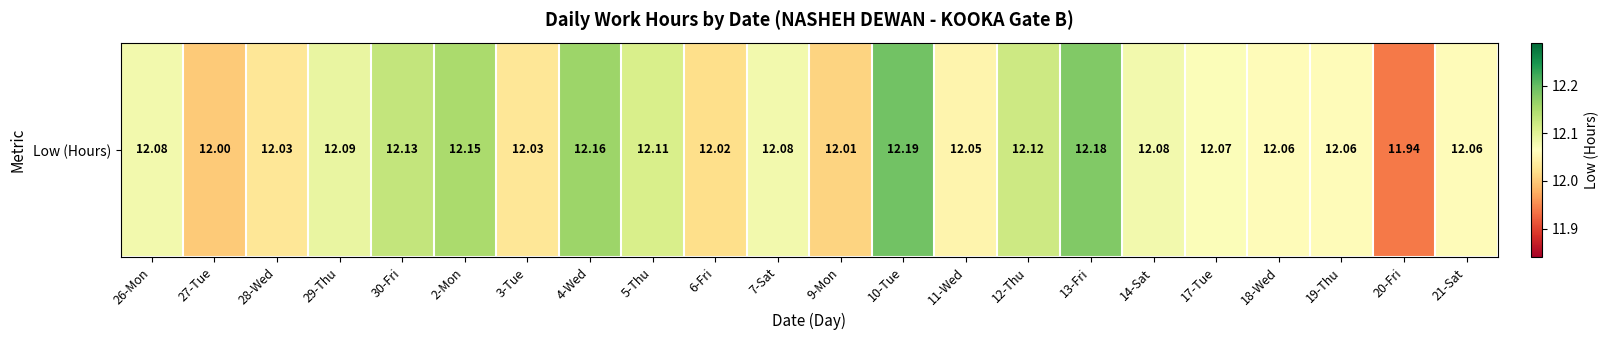

What is the maximum value shown in the chart?

12.2